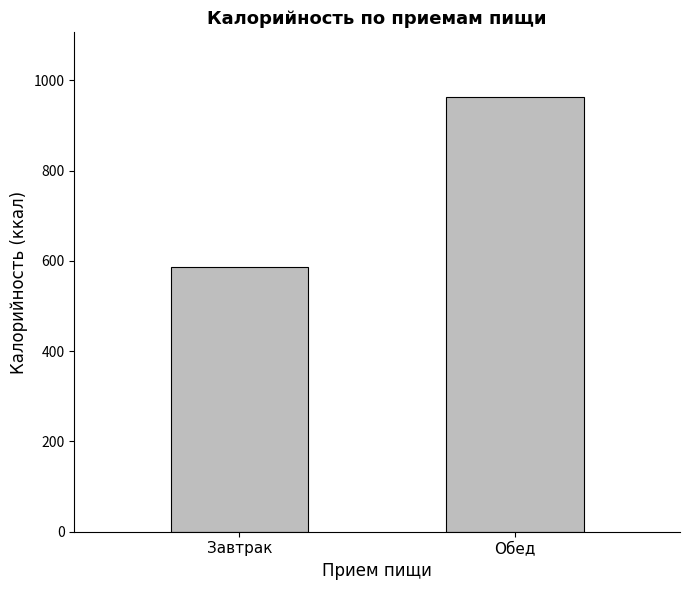

True or false: the data shows 617.5 at Обед.

False